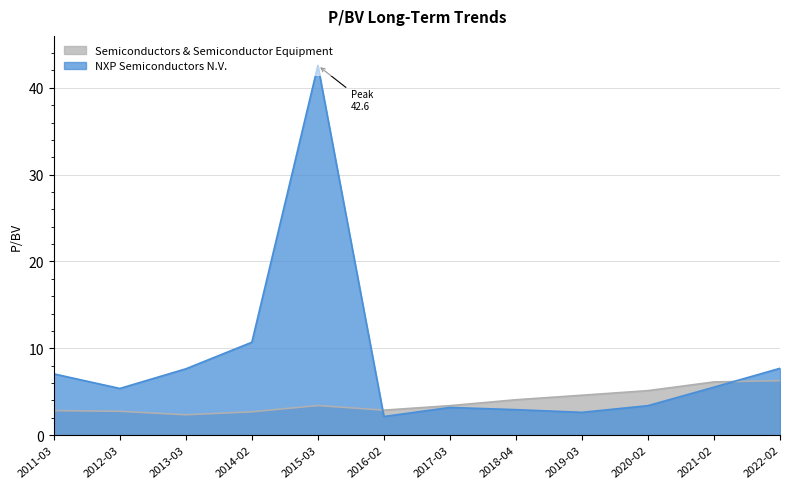

Read the Semiconductors & Semiconductor Equipment value at 2013-03.

2.4